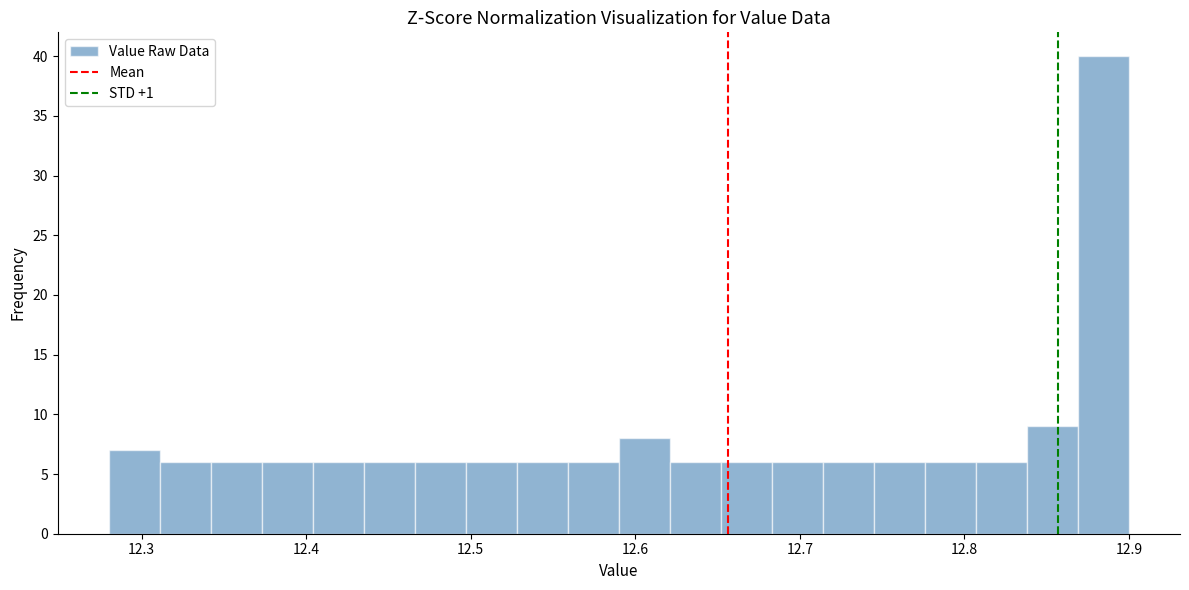

Read against the x-axis, roughly where is the centre of the tallest bar?

12.88